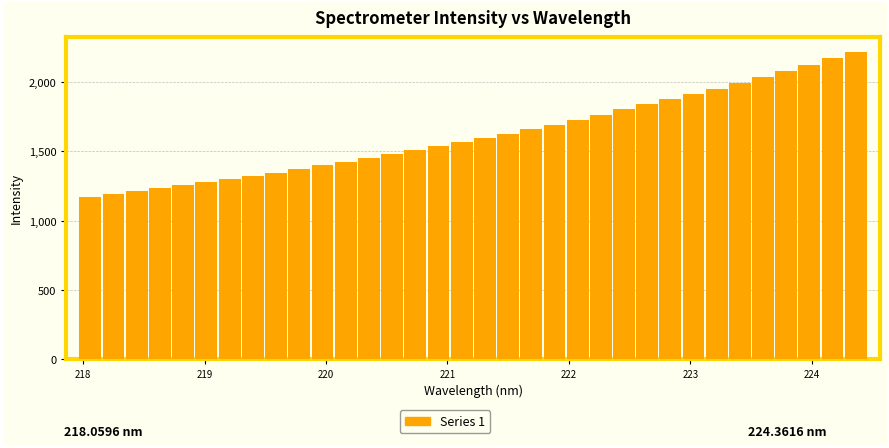

What is the value of the 30th bar from the left?

2037.6